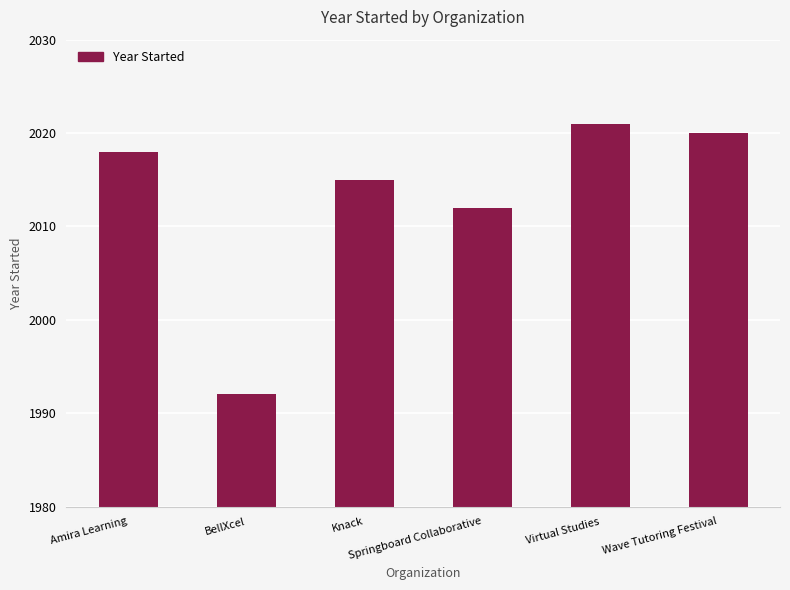

List the labels in order of value, largest first.

Virtual Studies, Wave Tutoring Festival, Amira Learning, Knack, Springboard Collaborative, BellXcel